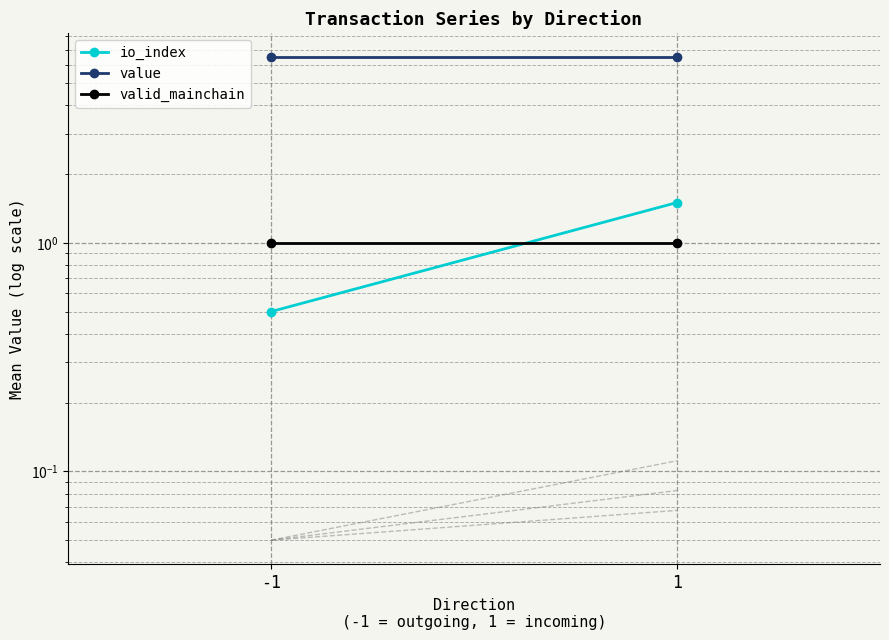

What are all the series names shown in the legend?

io_index, value, valid_mainchain